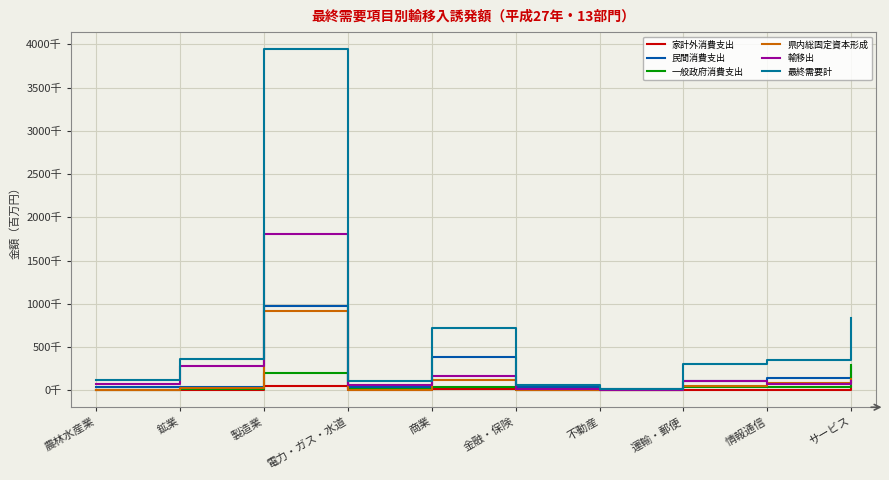

Which series has the widest spread of values?

最終需要計